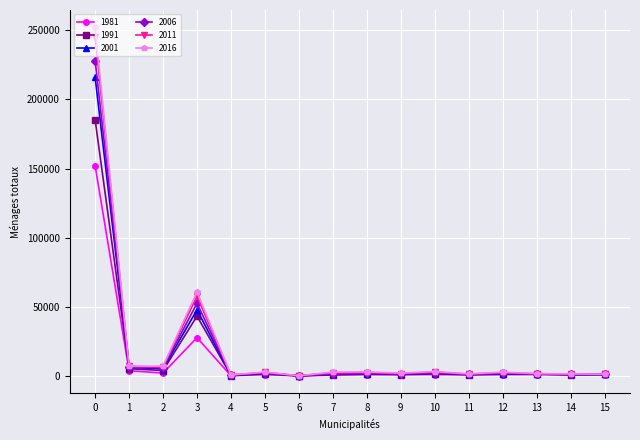

The value of 1981 at 0 is 105341. True or false?

False